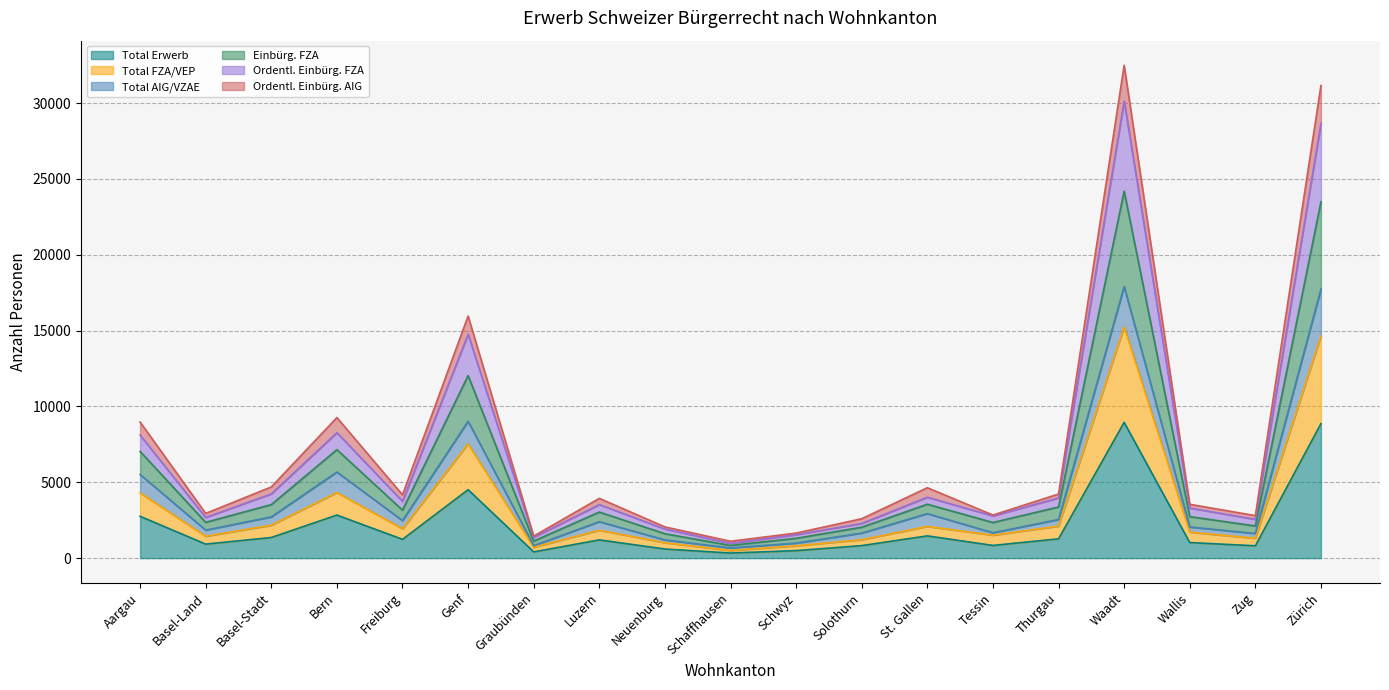

The Total Erwerb series shows 1358 at Basel-Stadt. True or false?

True